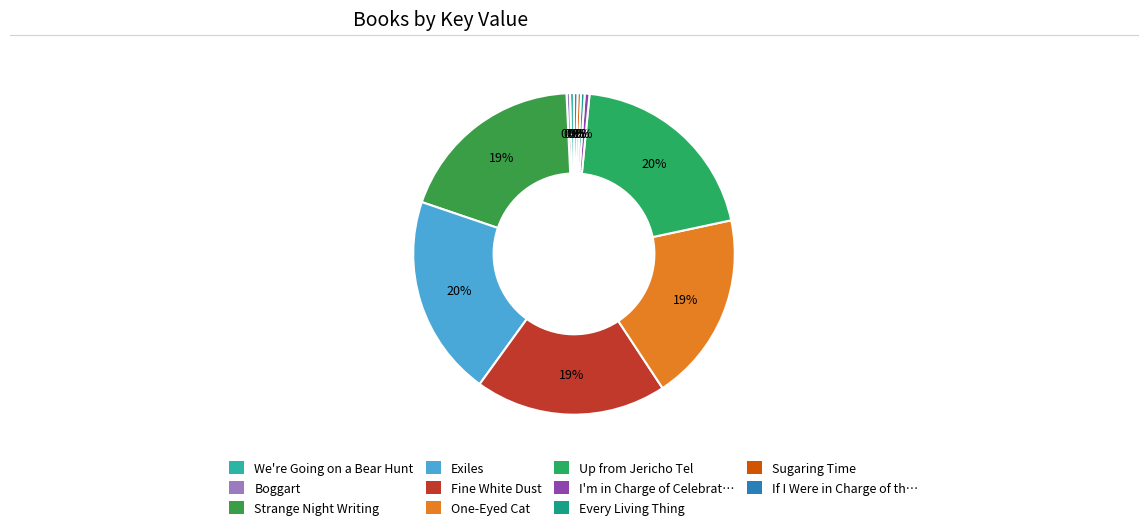

To the nearest percent, what is the average slice percentage?

9%